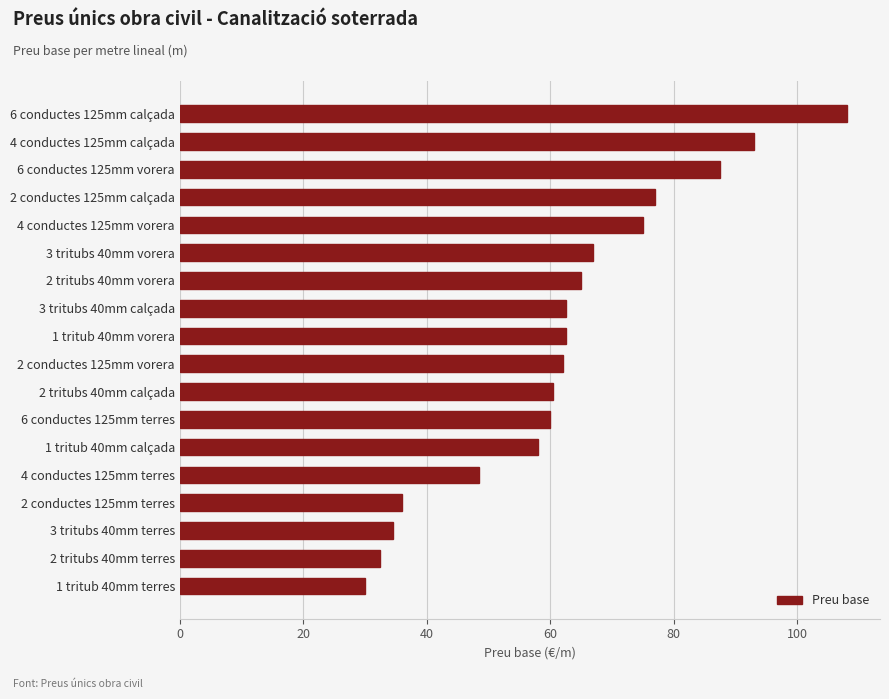

What value does the data have at 4 conductes 125mm calçada?

93.0